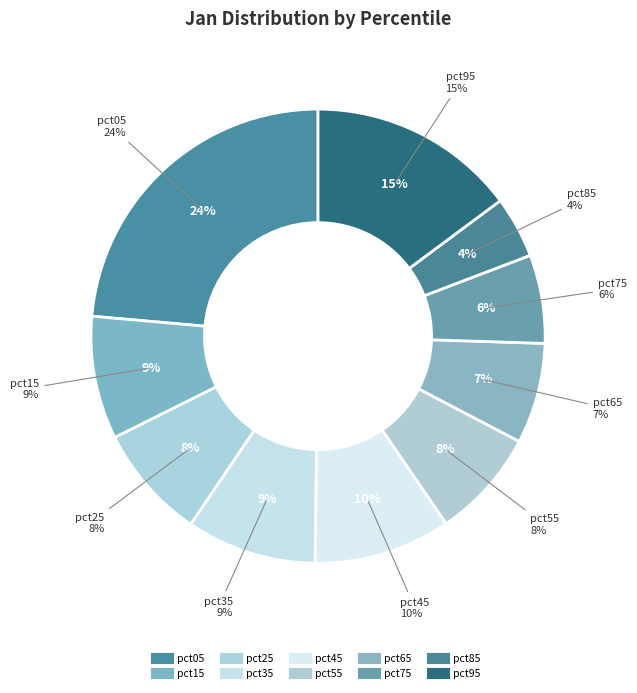

What percentage is the pct75 slice, to the nearest percent?

6%